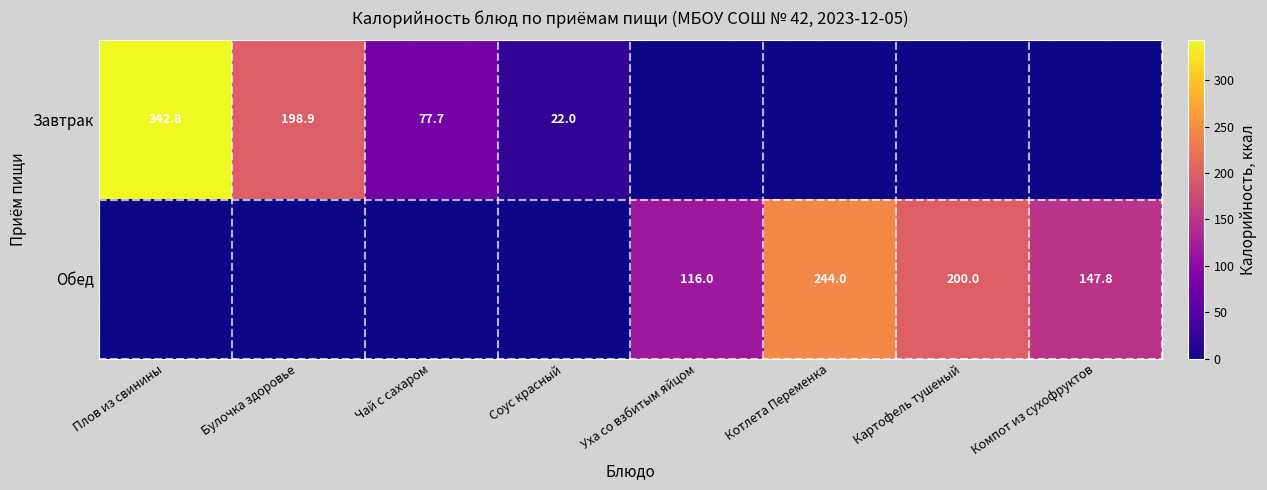

Is it true that Обед equals 200.0 at Картофель тушеный?

True